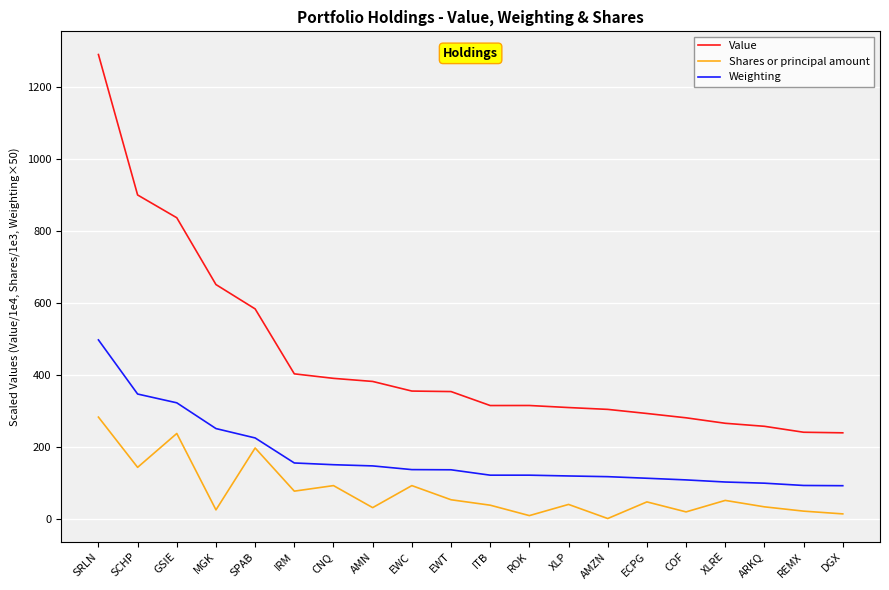

How many interior local peaks does the Shares or principal amount series have?

7